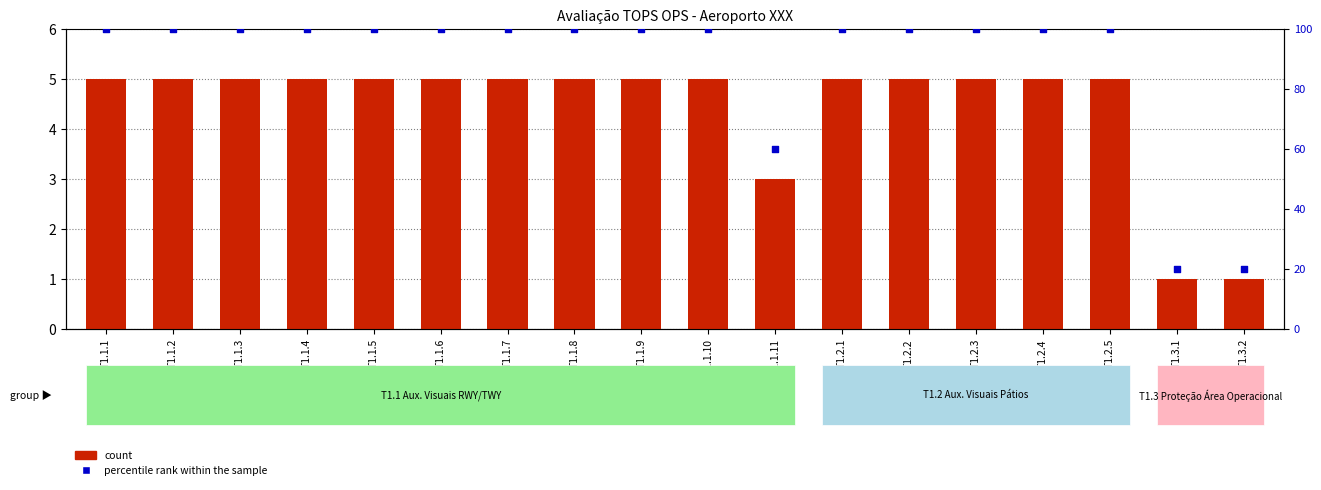

At which category is the sum across all series the highest?

T1.1.1